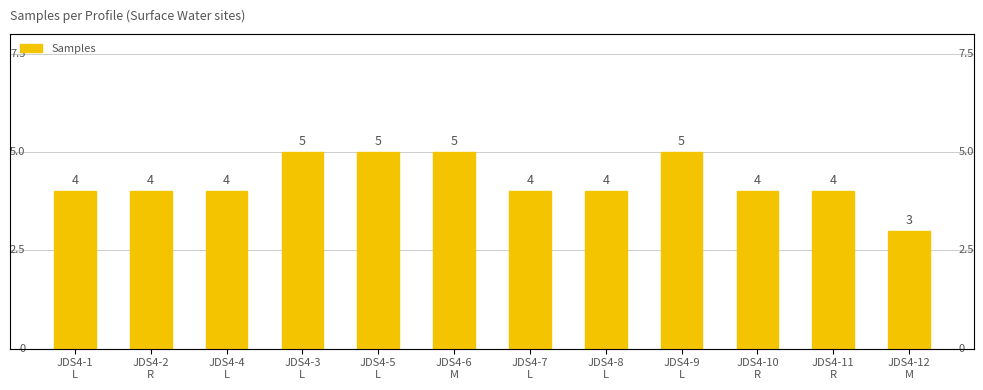

Reading left to right, what are all the values shown in this chart?

4	4	4	5	5	5	4	4	5	4	4	3